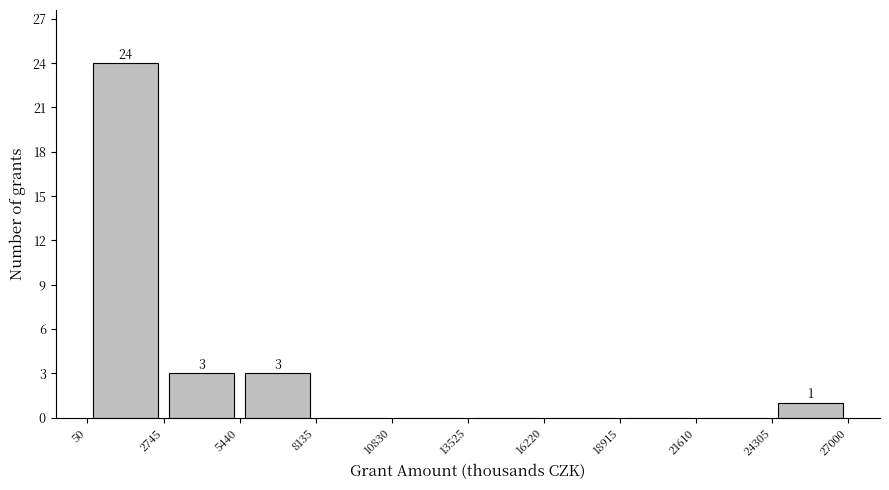

Over which range of the x-axis is the bar tallest?

50 to 2745